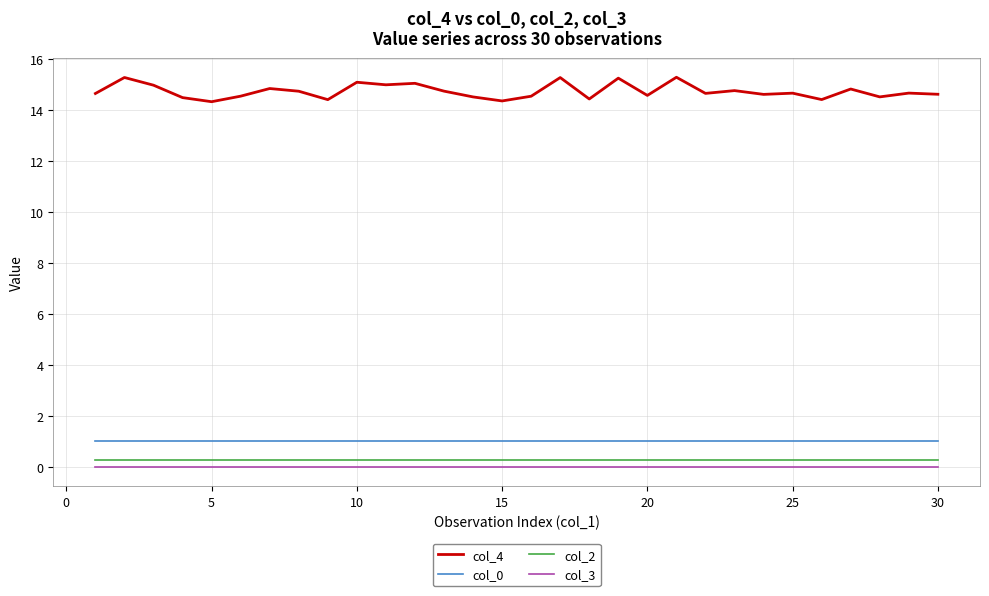

Which series has the largest total across all categories?

col_4